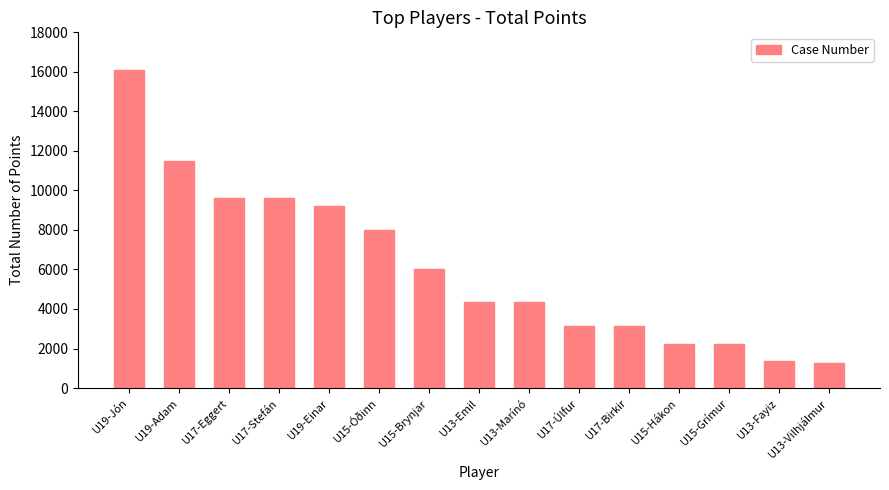

Reading left to right, extract all data points from this chart.

16100	11500	9625	9625	9200	8000	6000	4375	4375	3125	3125	2250	2250	1375	1250